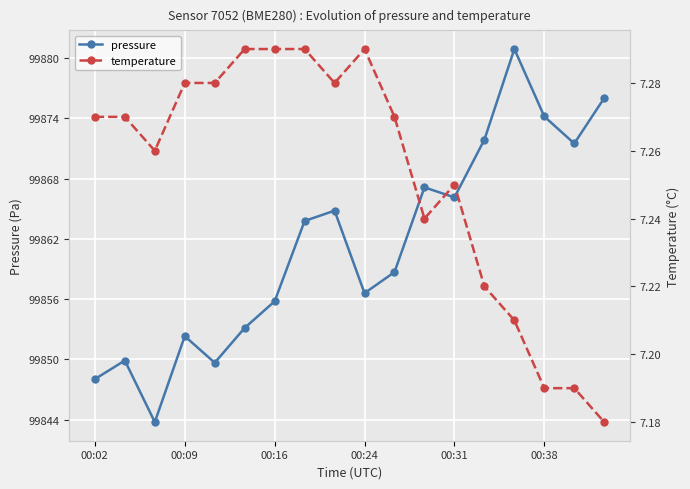

How many lines are shown in the chart?

2